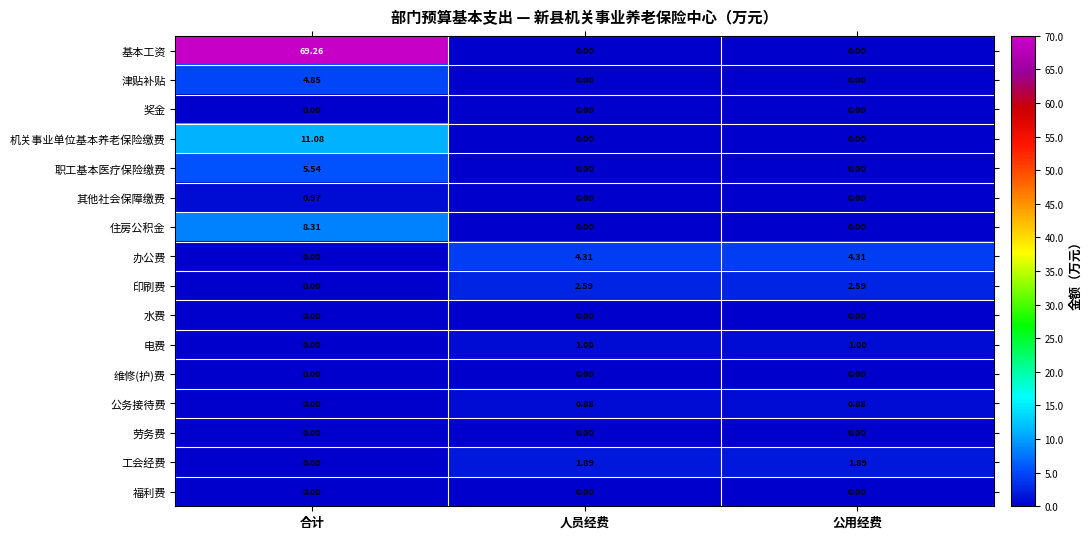

Which series has the largest total across all categories?

基本工资